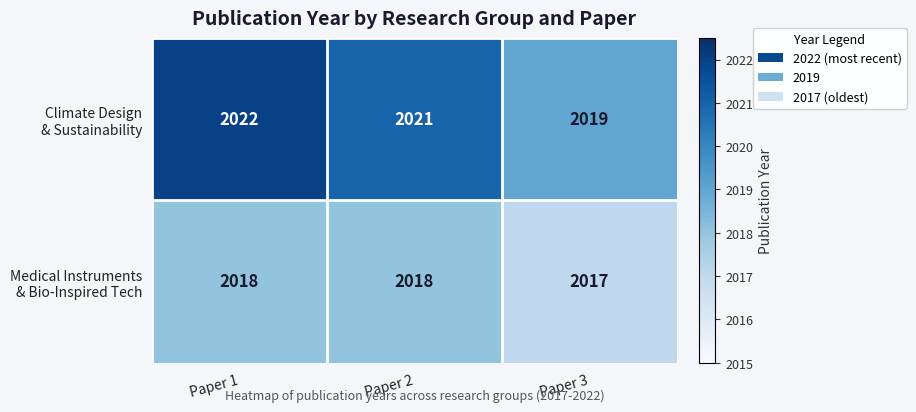

What is the spread (max minus min) of values at Paper 1?

4